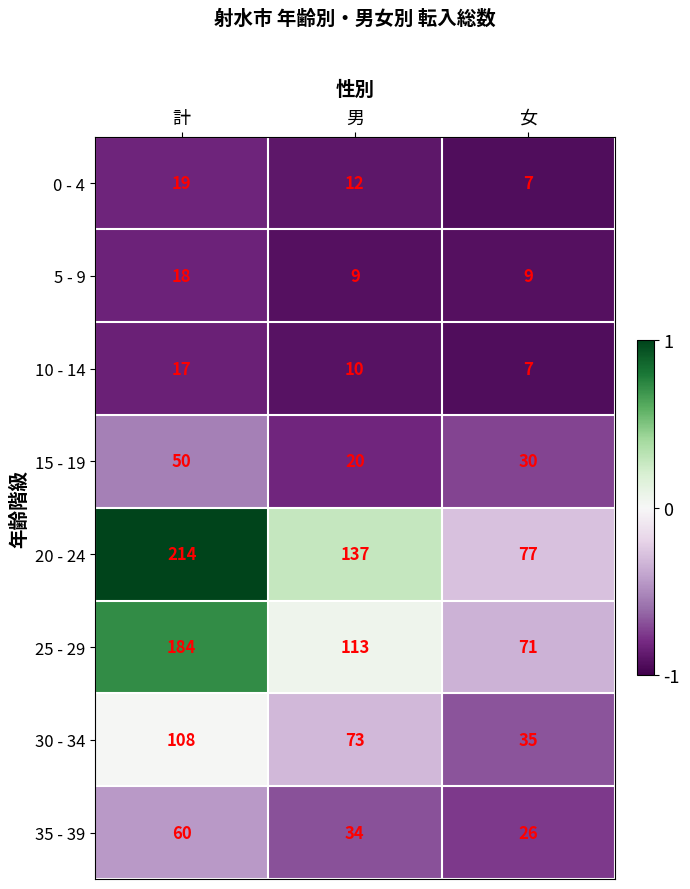

What is the difference between the highest and lowest values at 男?

128